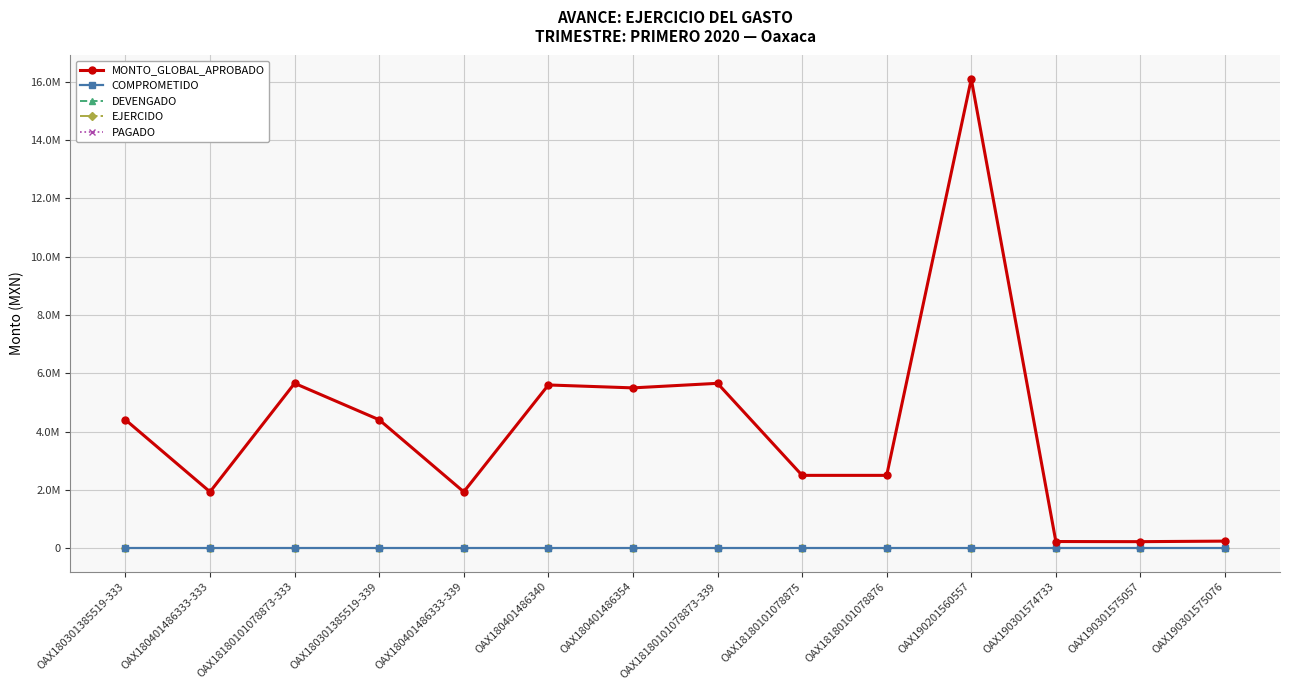

Is this an area chart (filled region under the line)?

No